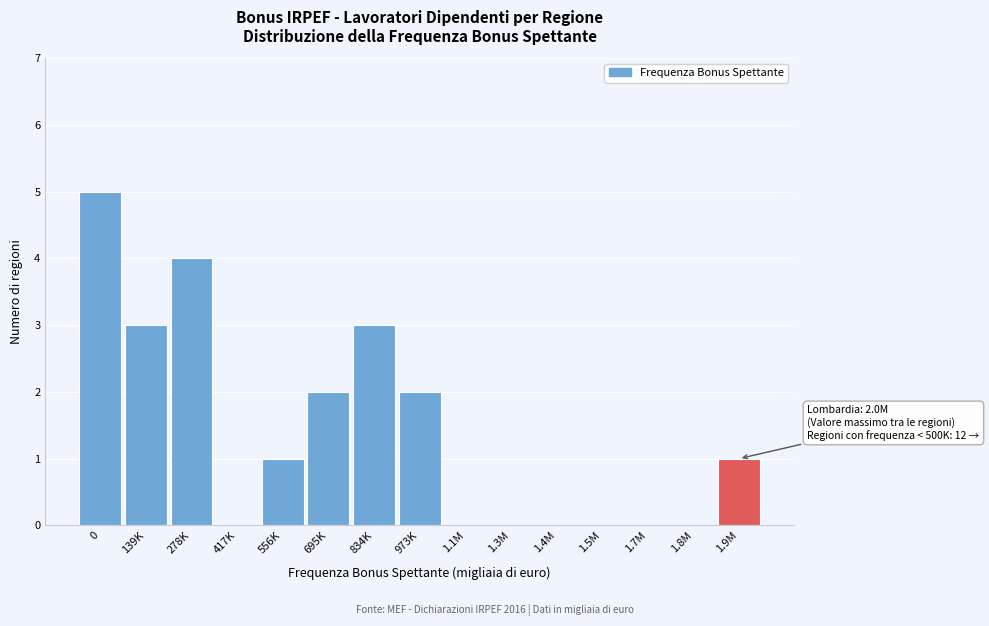

Reading right to left, extract all data points from this chart.

1.9M=1	1.8M=0	1.7M=0	1.5M=0	1.4M=0	1.3M=0	1.1M=0	973K=2	834K=3	695K=2	556K=1	417K=0	278K=4	139K=3	0=5